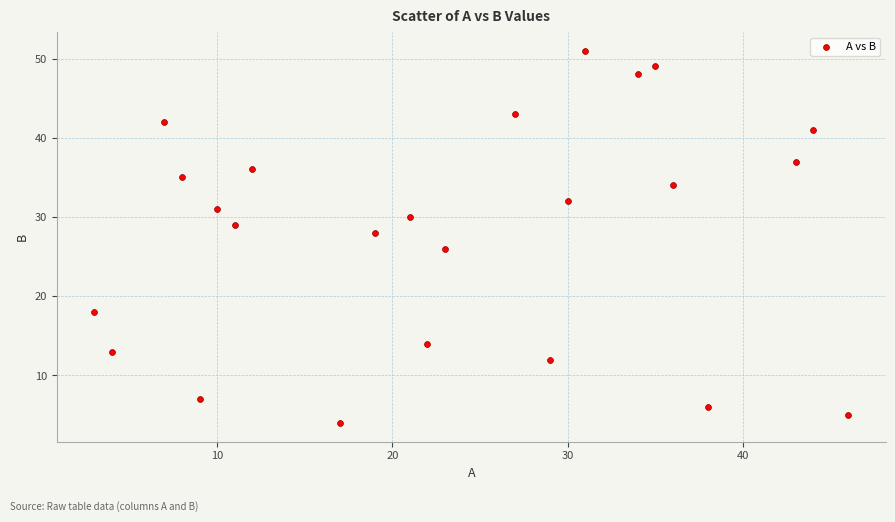

What is the range of X values (max minus min)?

43